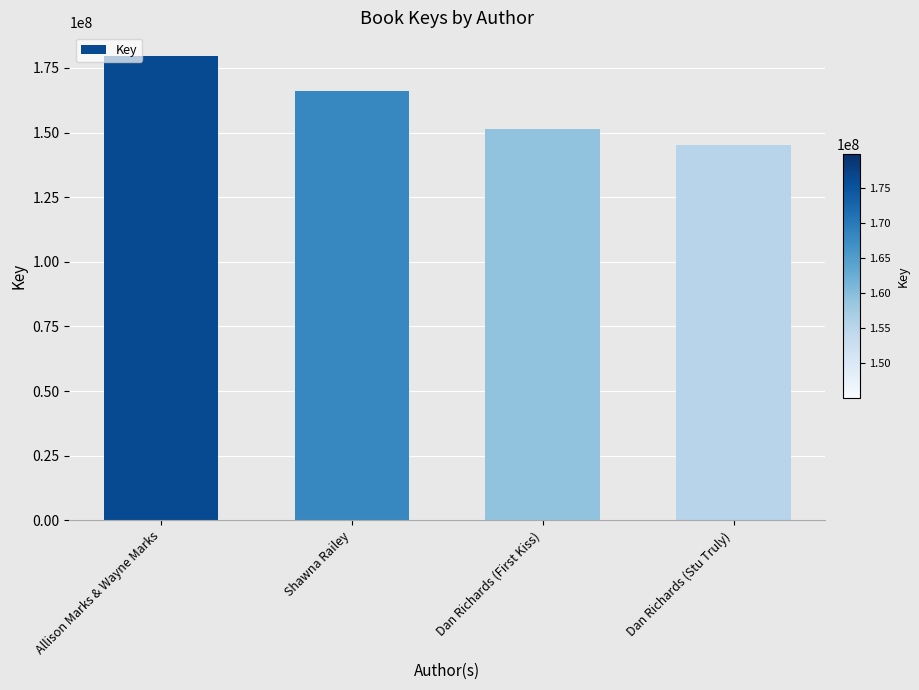

Rank the categories by value from highest to lowest.

Allison Marks & Wayne Marks, Shawna Railey, Dan Richards (First Kiss), Dan Richards (Stu Truly)